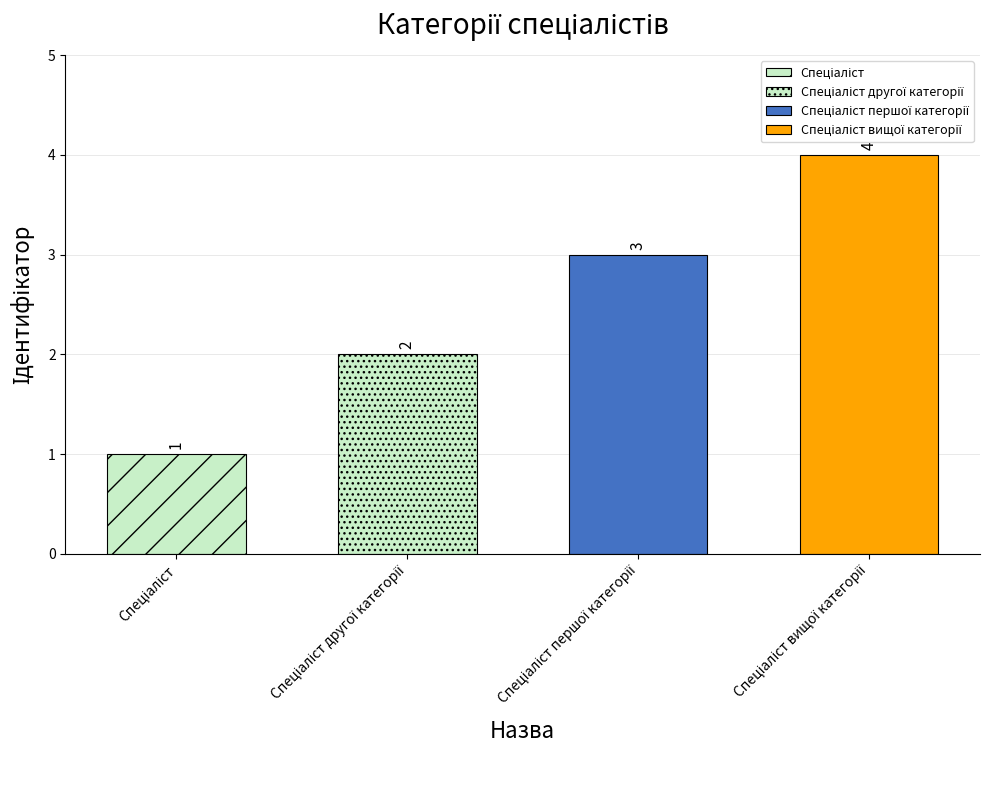

List the labels in order of value, smallest first.

Спеціаліст, Спеціаліст другої категорії, Спеціаліст першої категорії, Спеціаліст вищої категорії